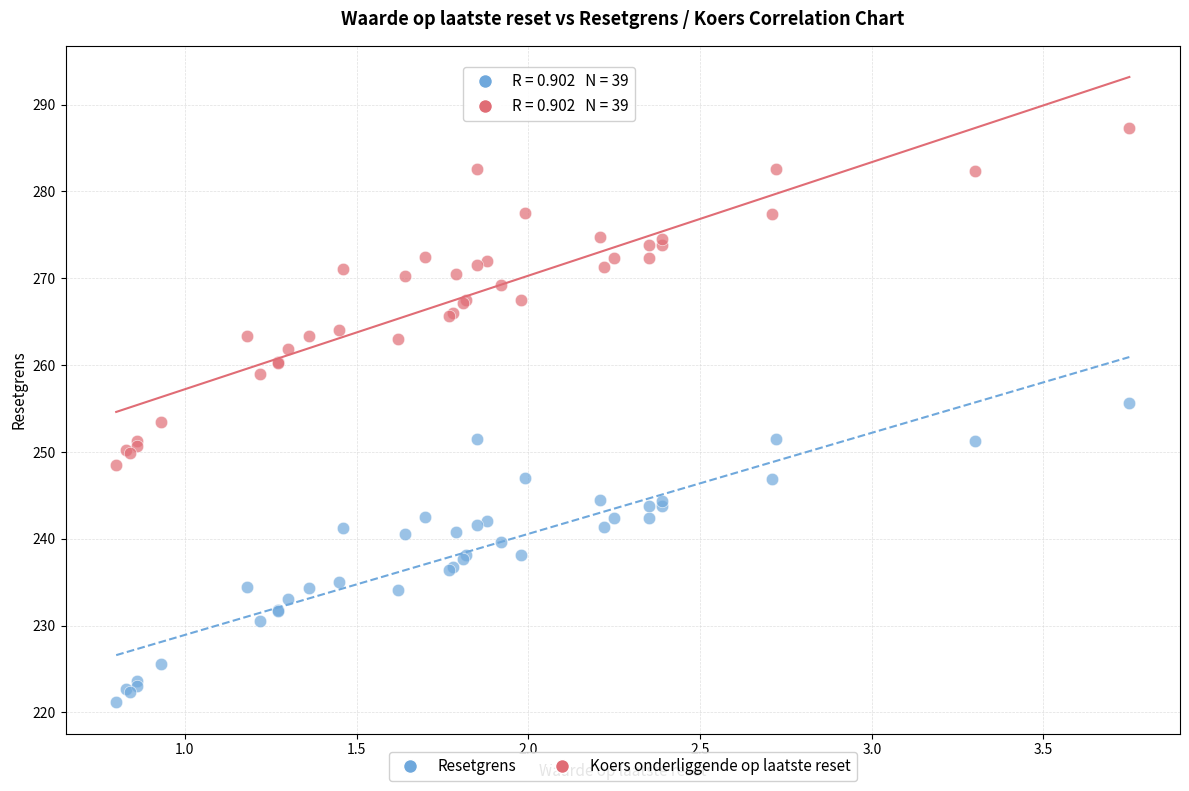

Which series reaches the maximum Y coordinate?

Koers onderliggende op laatste reset